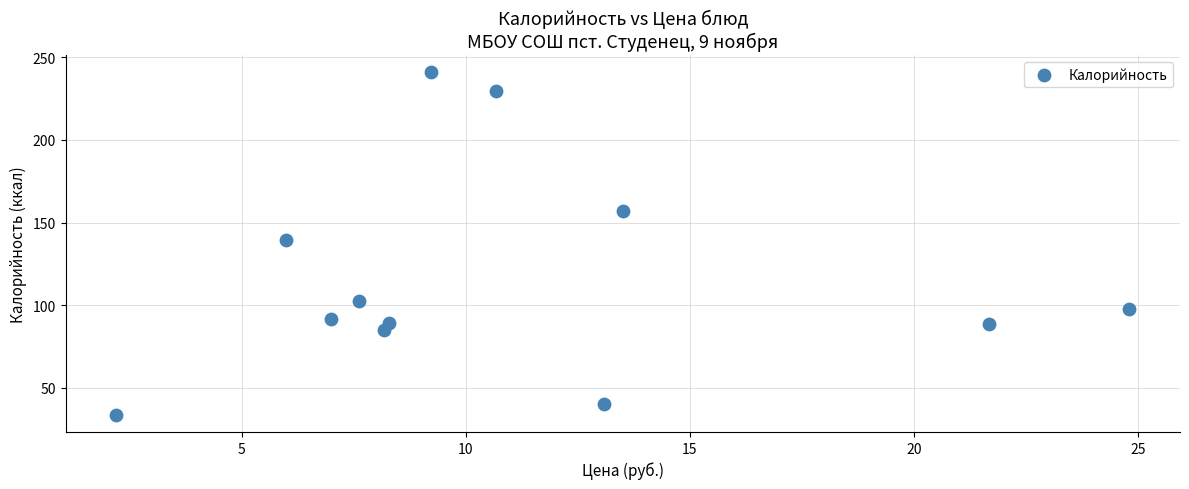

What is the range of X values (max minus min)?

22.6